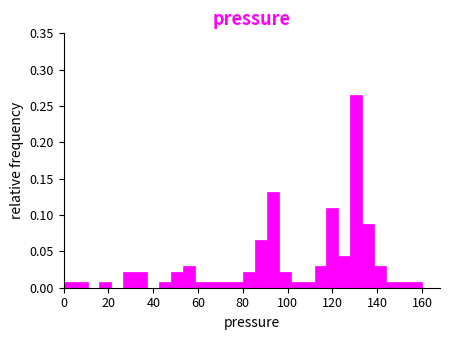

Read against the x-axis, roughly where is the centre of the tallest bar?

130